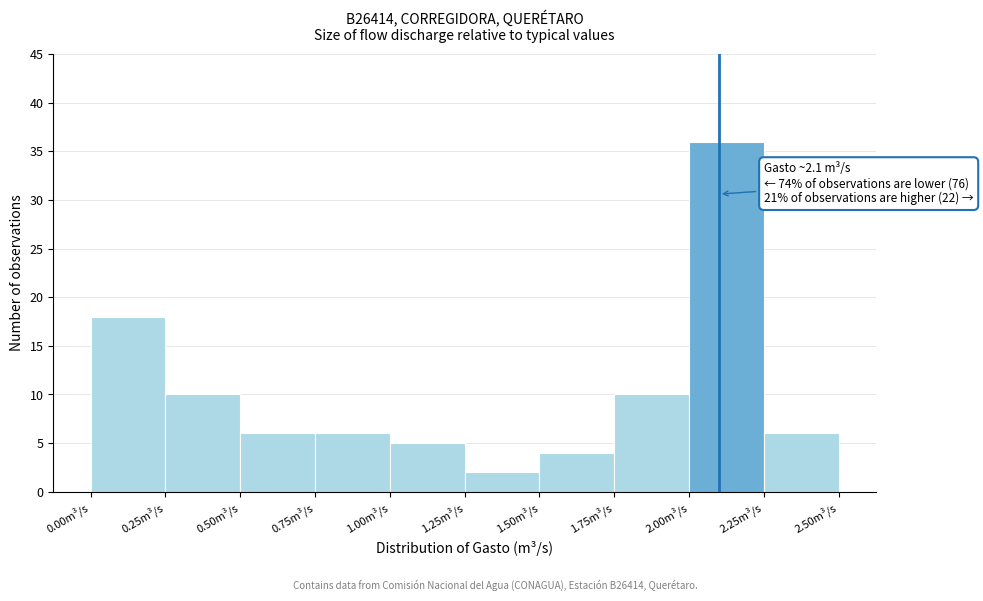

Over which range of the x-axis is the bar tallest?

2.00 to 2.25